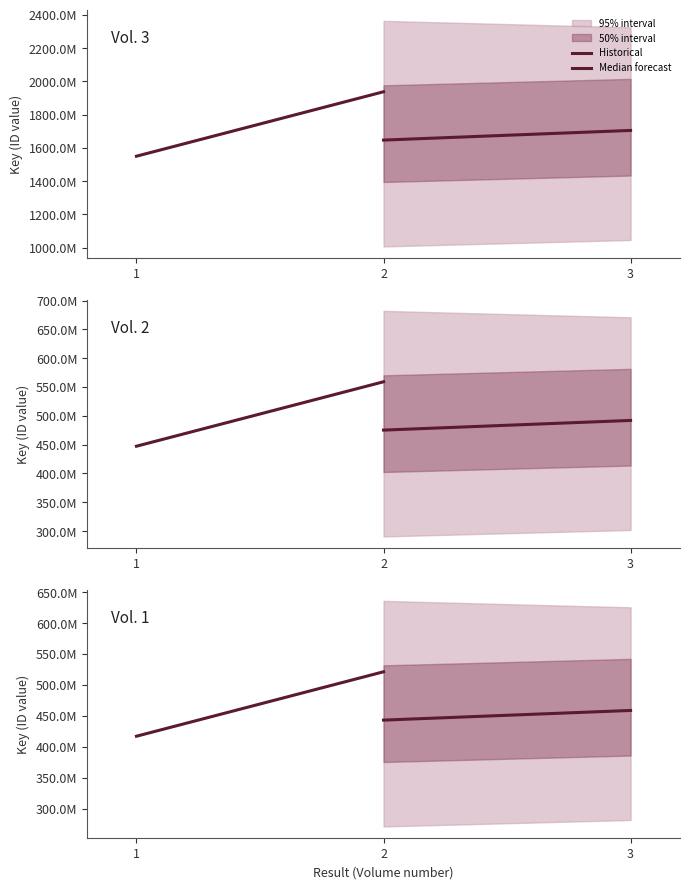

Between 2 and 1, which is larger?

2